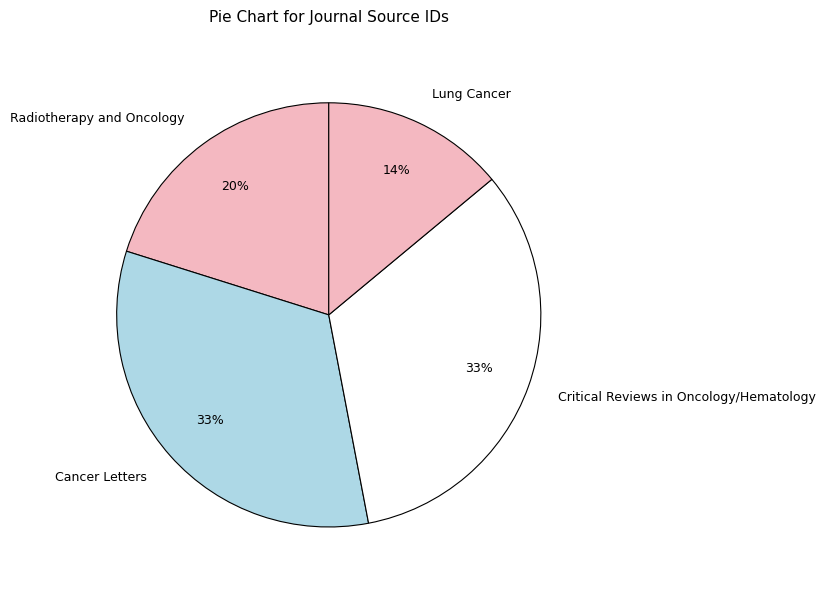

To the nearest percent, what percentage of the pie is Critical Reviews in Oncology/Hematology?

33%